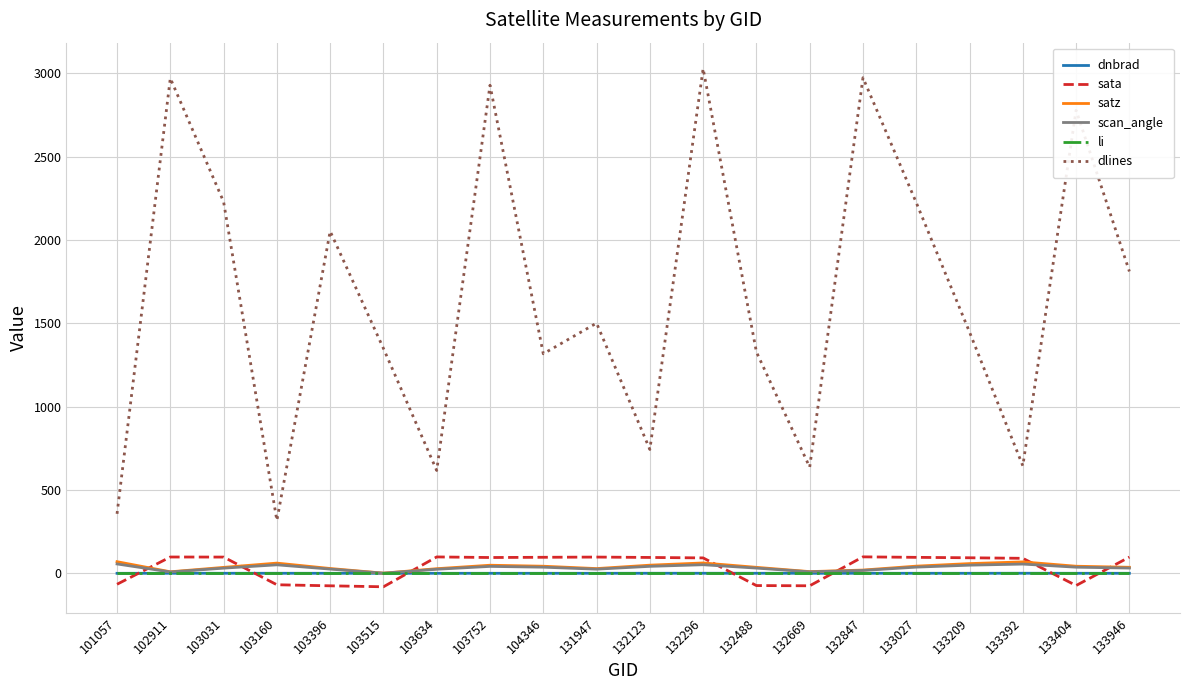

Which series has the largest total across all categories?

dlines